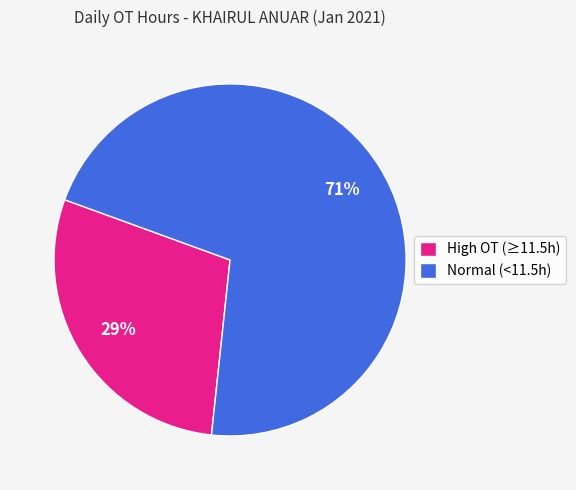

What is the largest slice in the pie chart?

Normal (<11.5h)